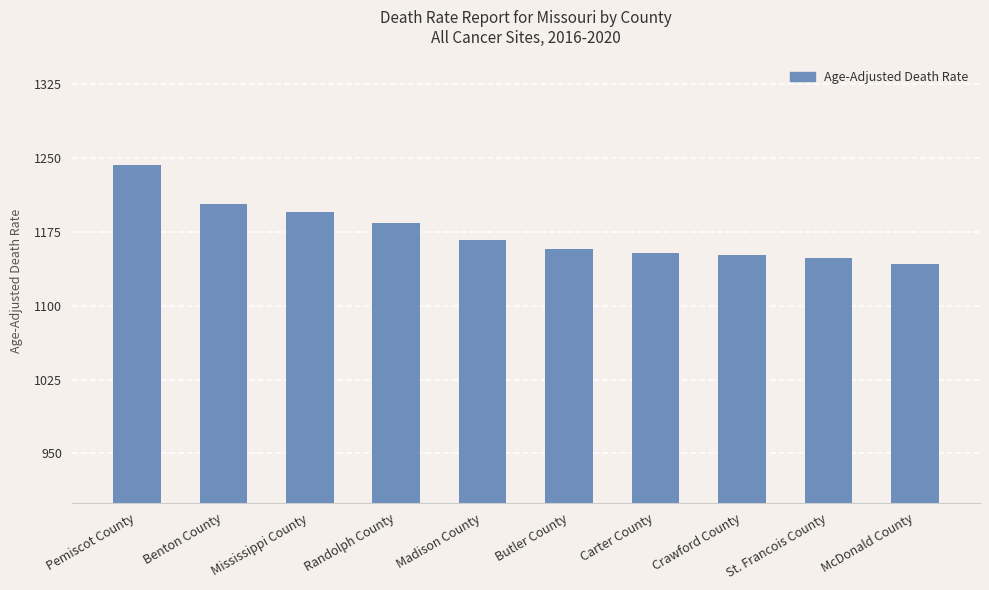

Which category has the highest value across all series?

Pemiscot County